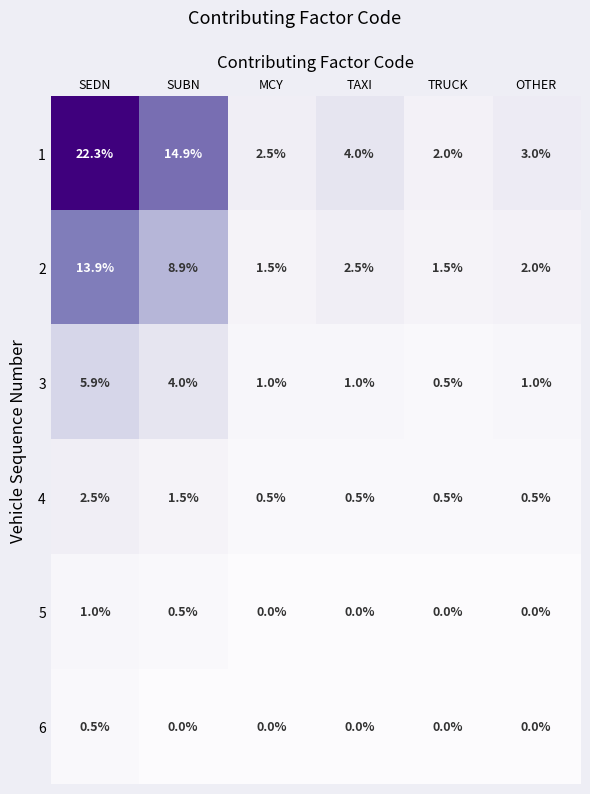

What is the maximum value shown in the chart?

22.3